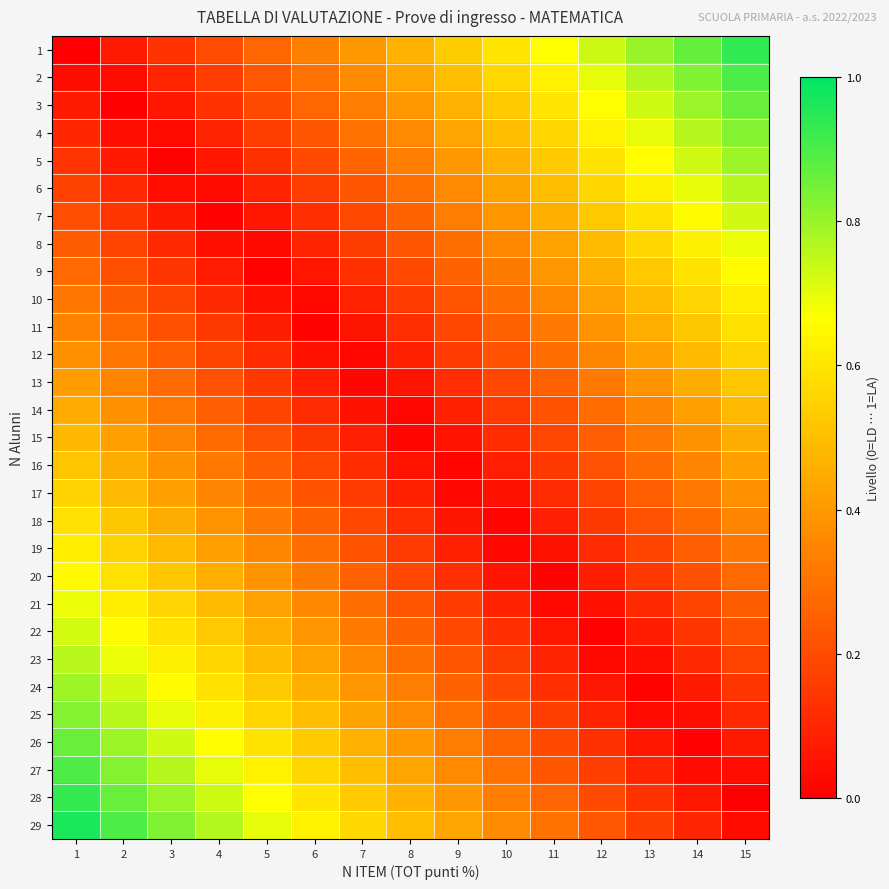

Count the number of categories in the chart.

15